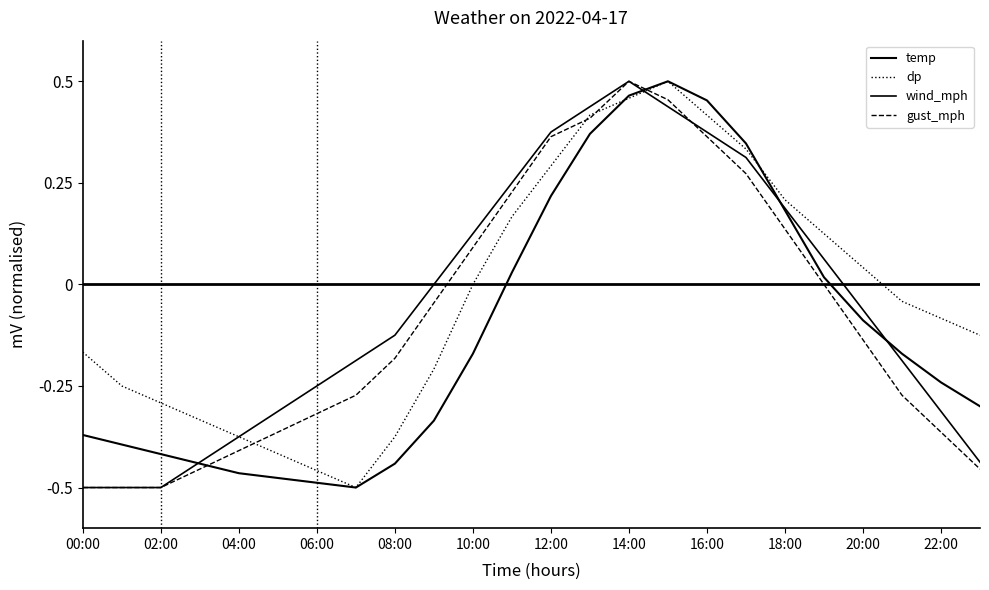

At which category does wind_mph reach its first local peak?

14:00